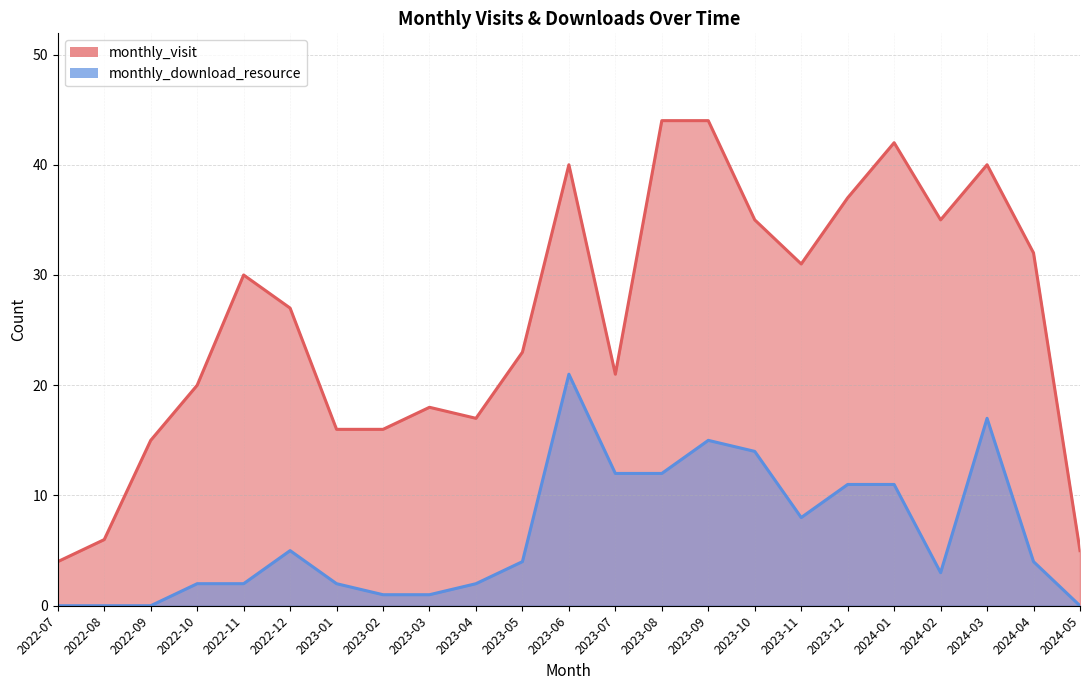

What is the value of the monthly_download_resource point at the 4th from the left?

2